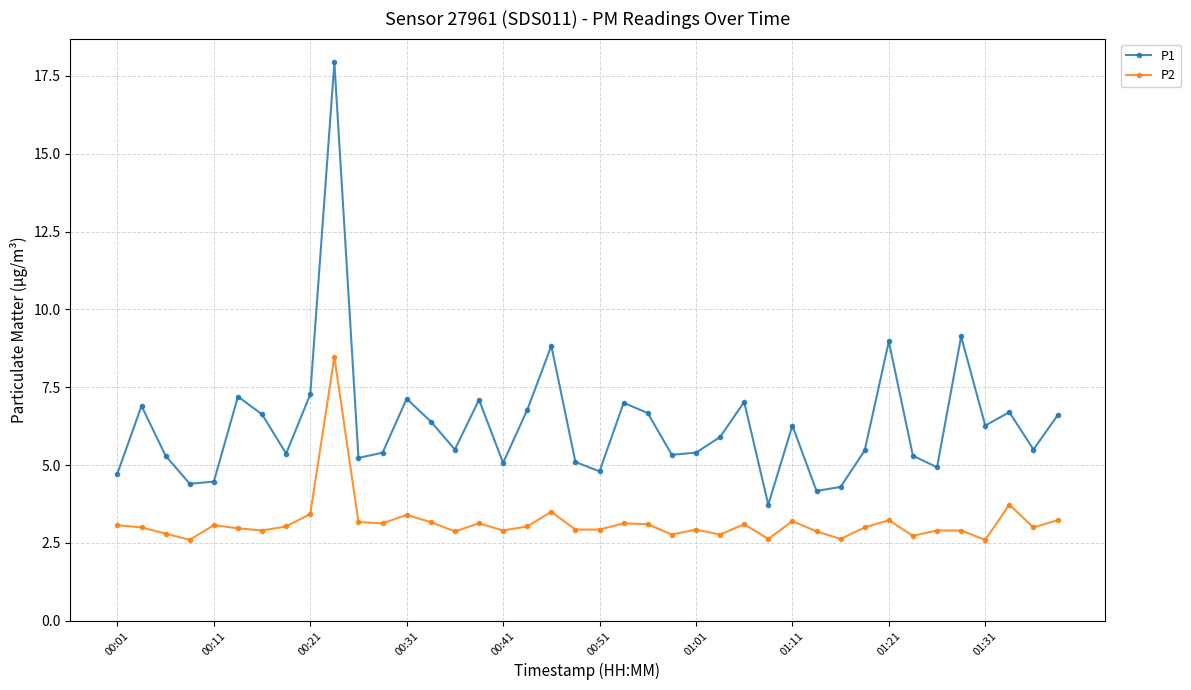

Is this an area chart (filled region under the line)?

No